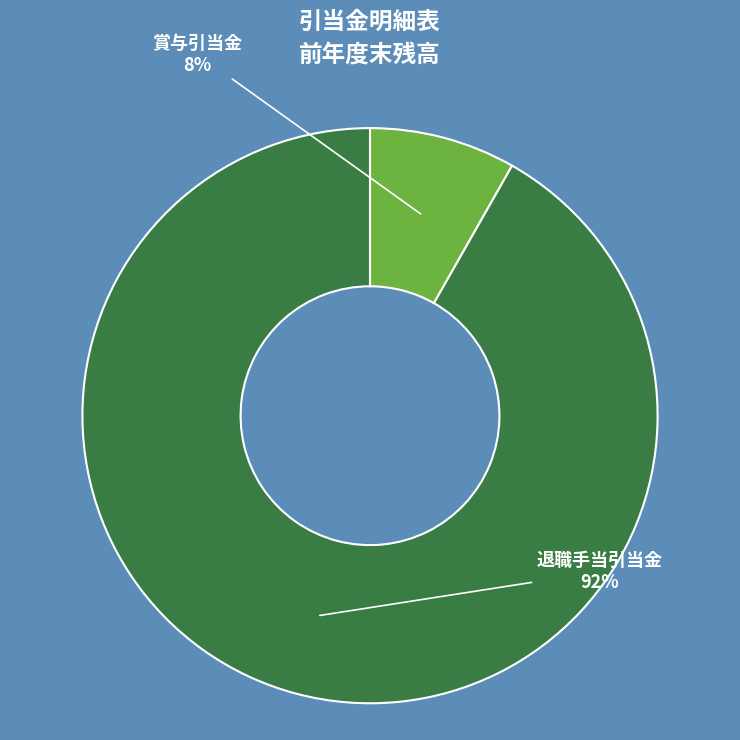

Which has a higher value, 賞与引当金 or 退職手当引当金?

退職手当引当金